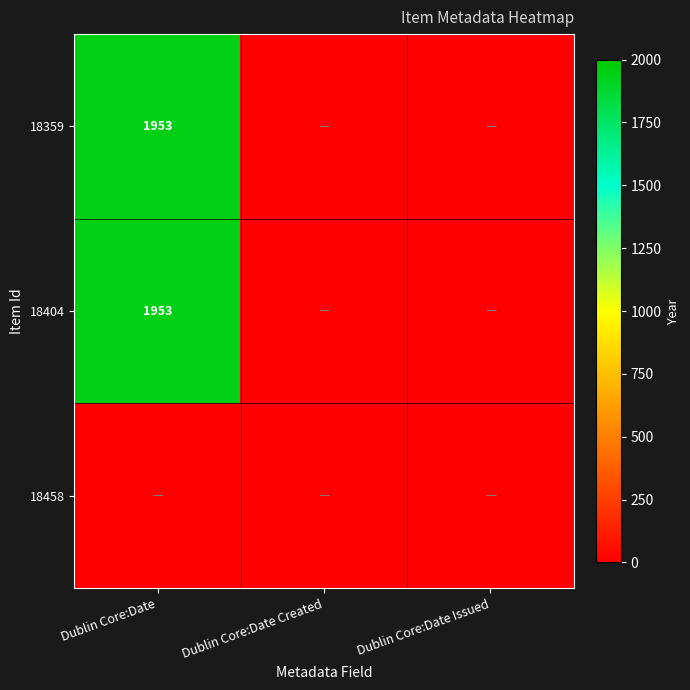

The 18404 series shows 1953 at Dublin Core:Date. True or false?

True